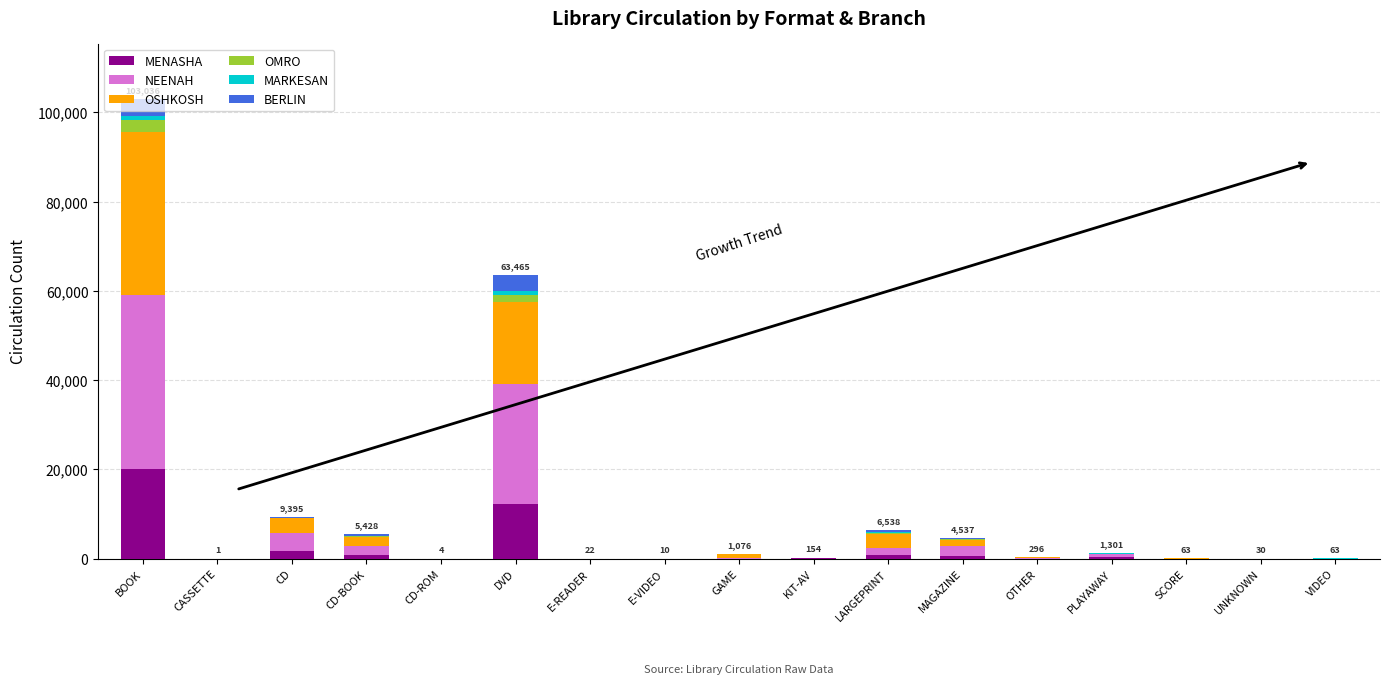

What is the maximum value for MENASHA?

20031